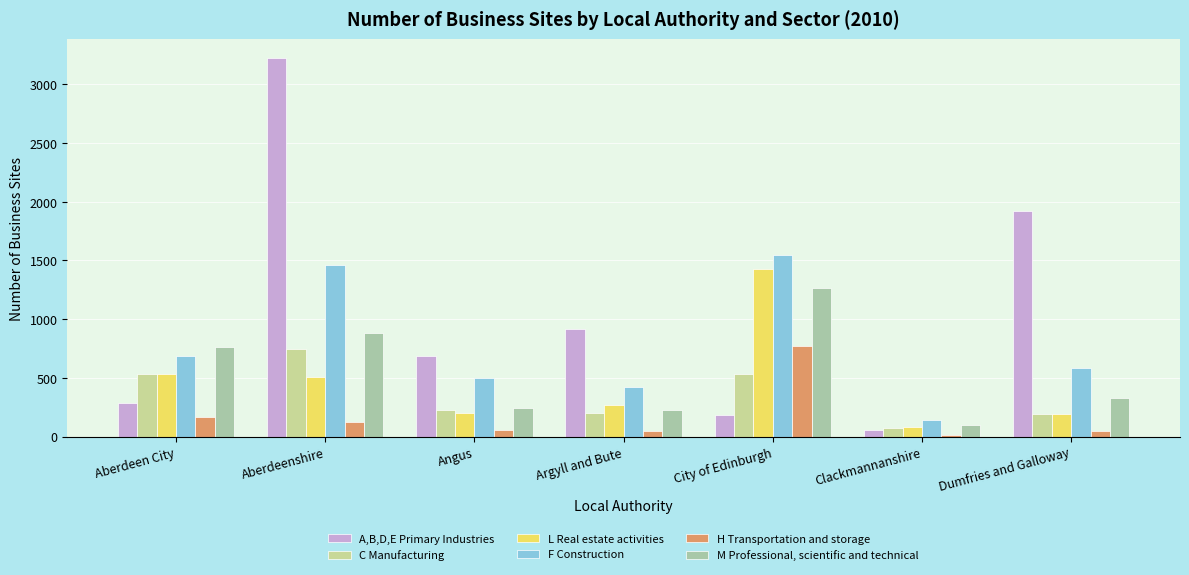

At which label does F Construction first exceed 585?

Aberdeen City